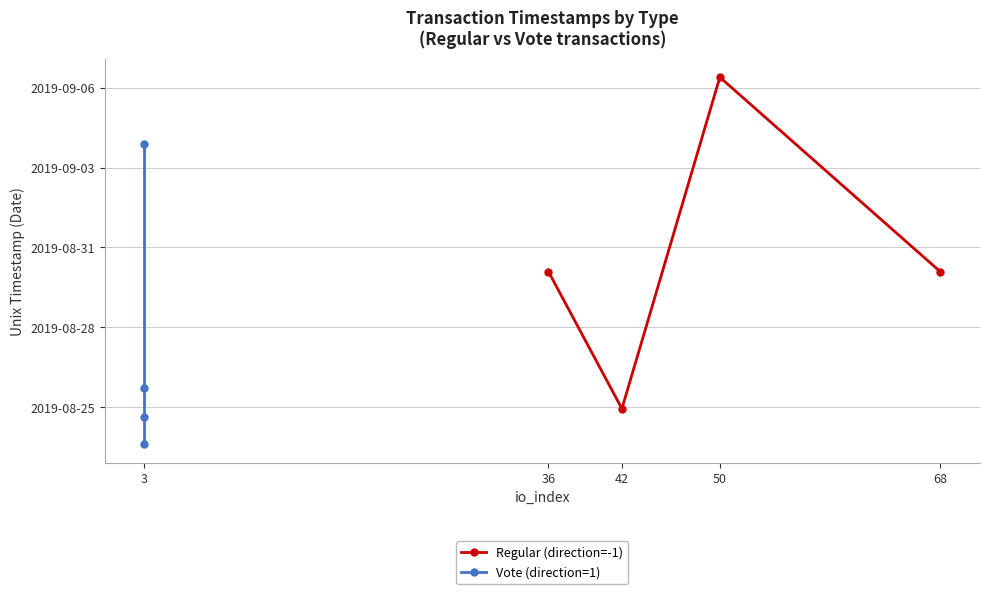

Which series has the largest range (max minus min)?

Regular (direction=-1)